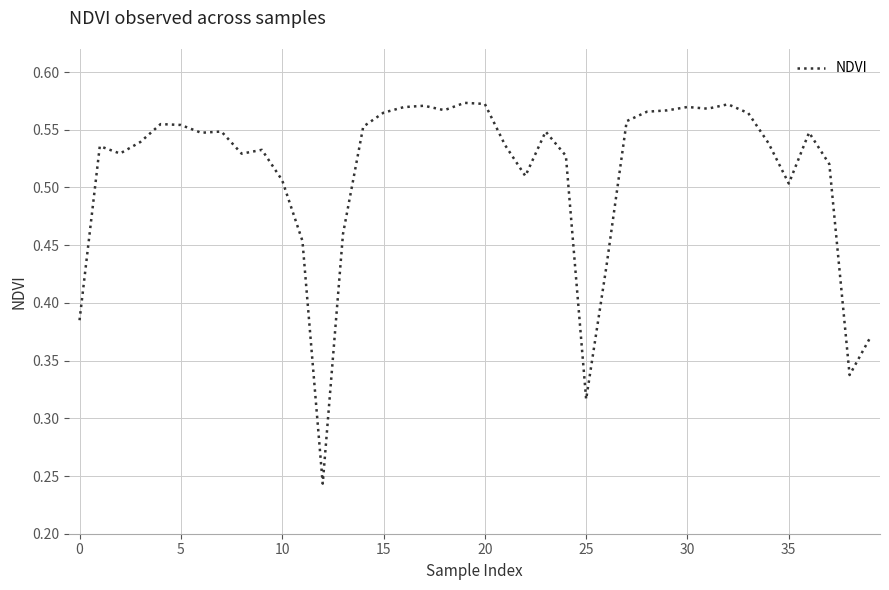

What is the label of the 15th point from the right?

25